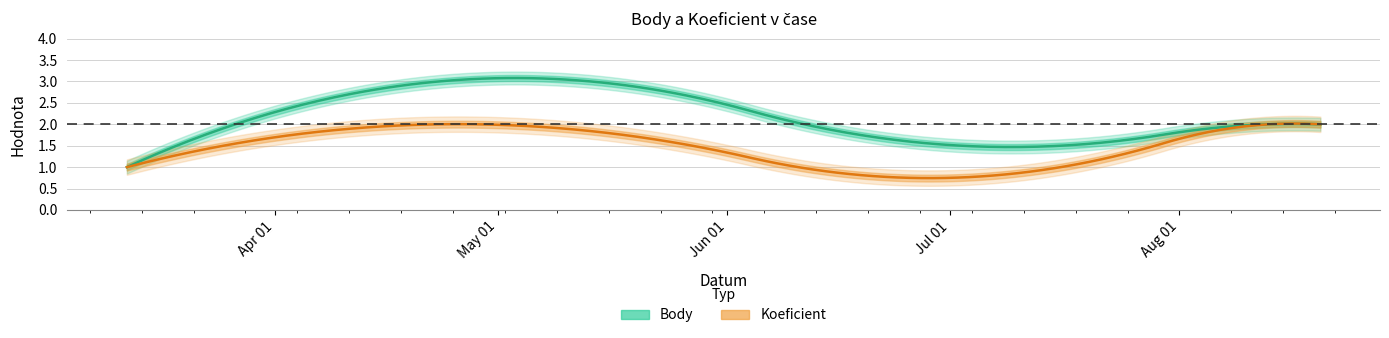

What is the total value across all series at 2022-08-20?

4.0